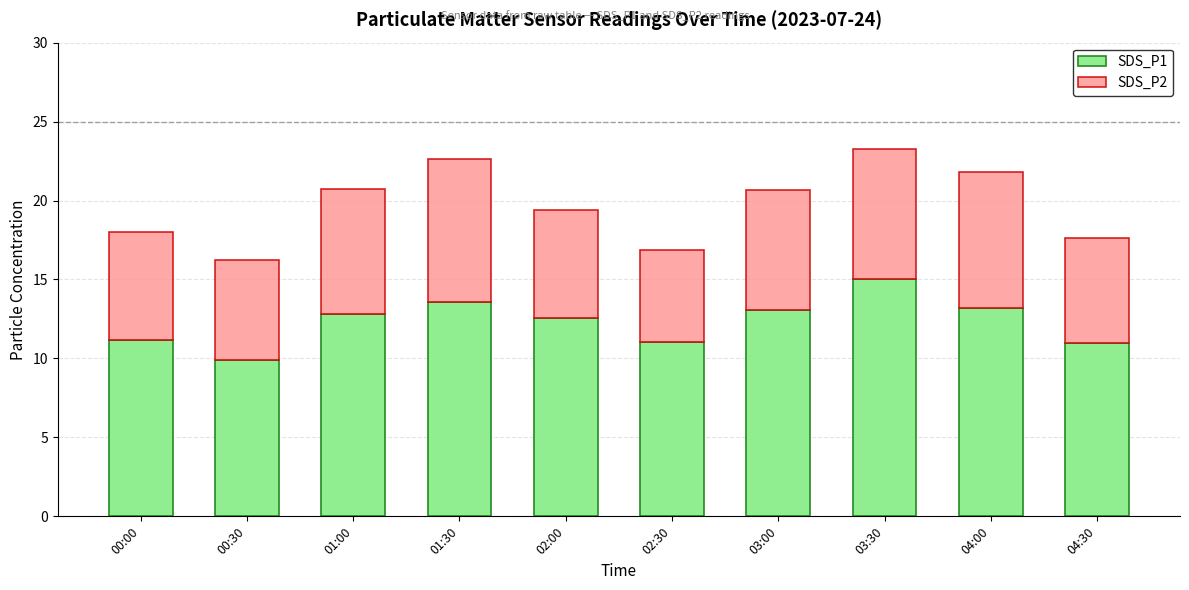

At which label does SDS_P1 first exceed 12?

01:00